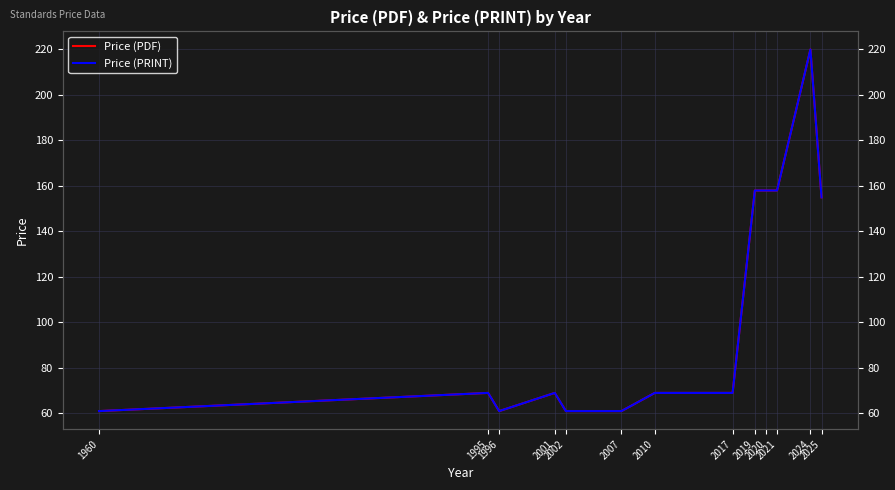

True or false: Price (PDF) and Price (PRINT) intersect in this chart.

False